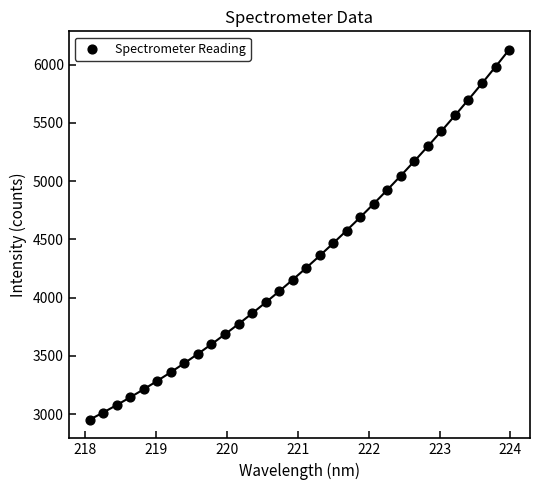

What is the range of Y values (max minus min)?

3175.9